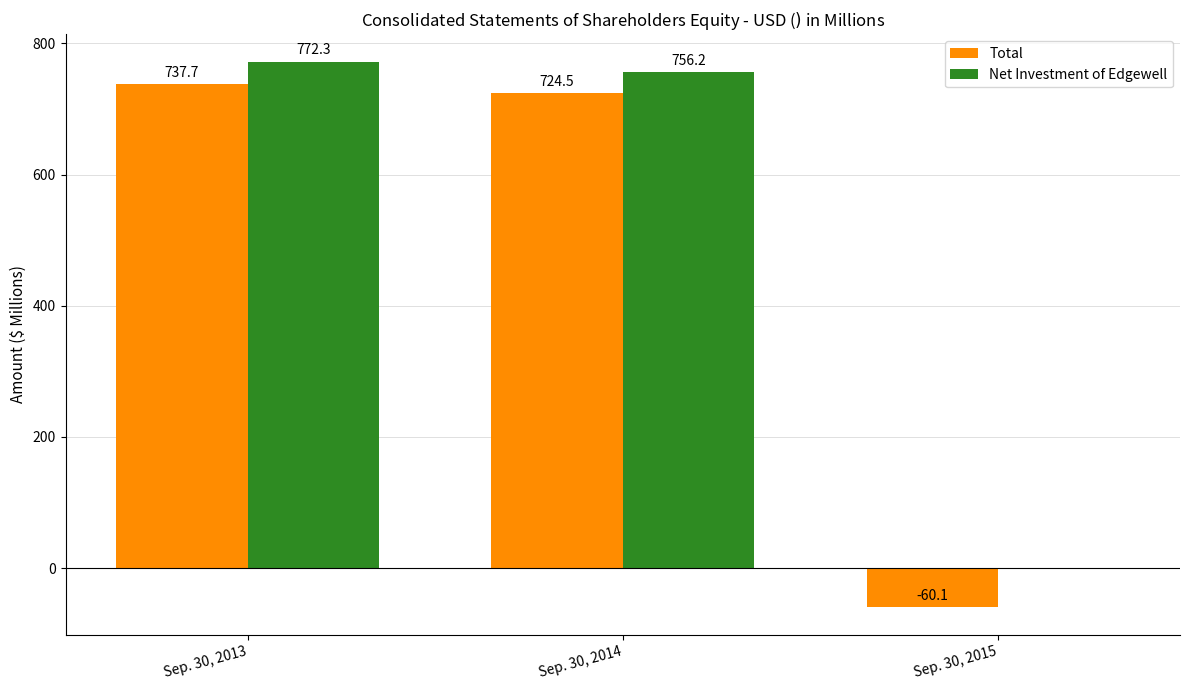

Reading right to left, what are all the values shown in this chart?

Total: -60.1	724.5	737.7
Net Investment of Edgewell: 0.0	756.2	772.3